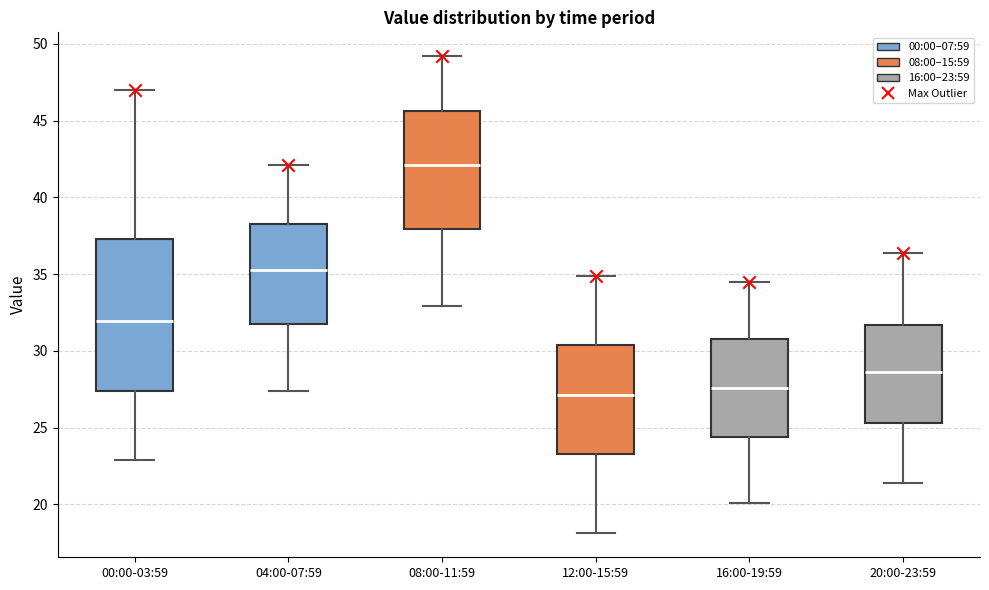

Comparing the boxes themselves (not the whiskers), which one is the tallest?

00:00-03:59